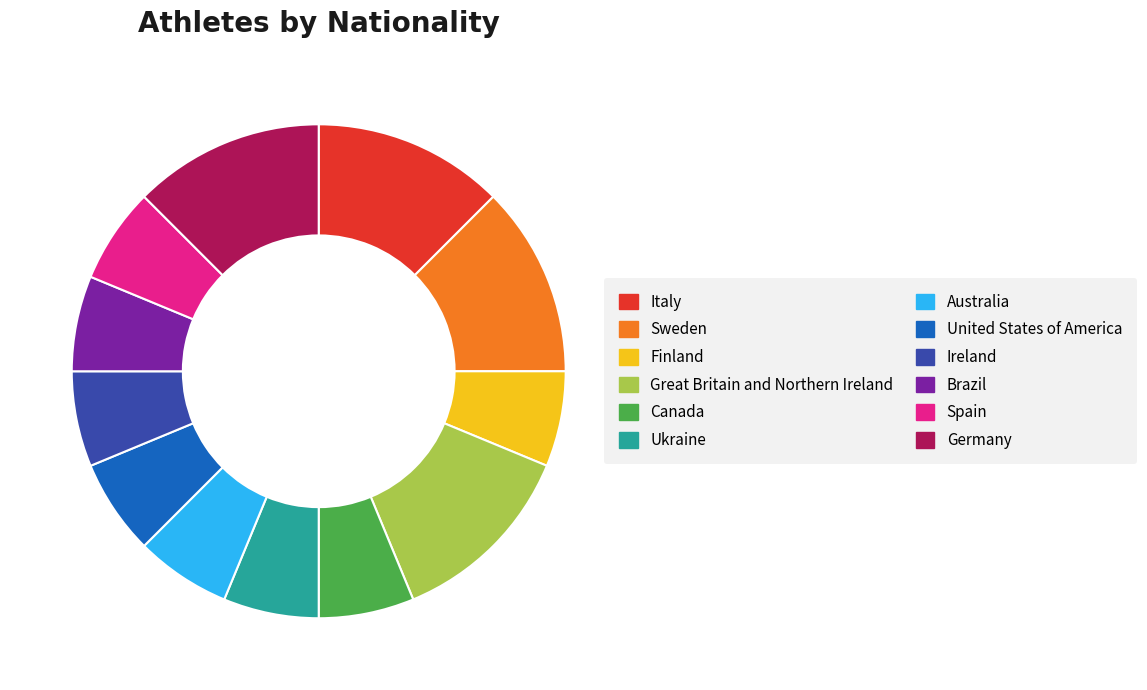

Does any single category account for the majority?

No